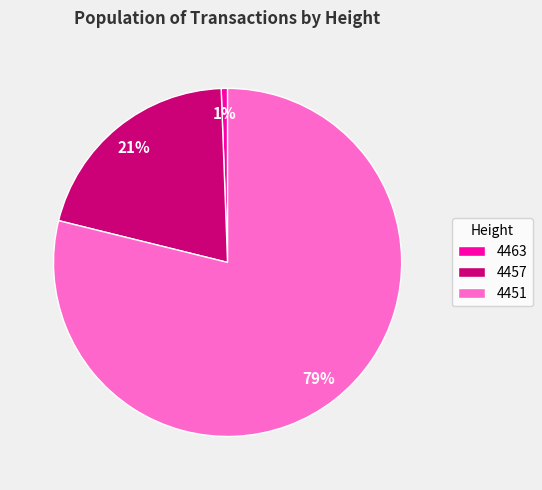

How many segments does this pie chart have?

3